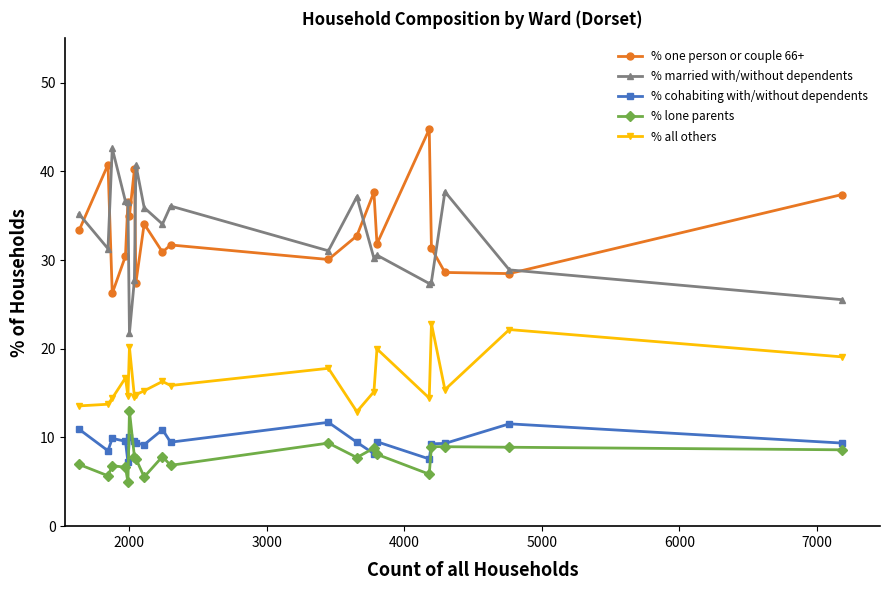

What is the minimum value for % lone parents?

5.0